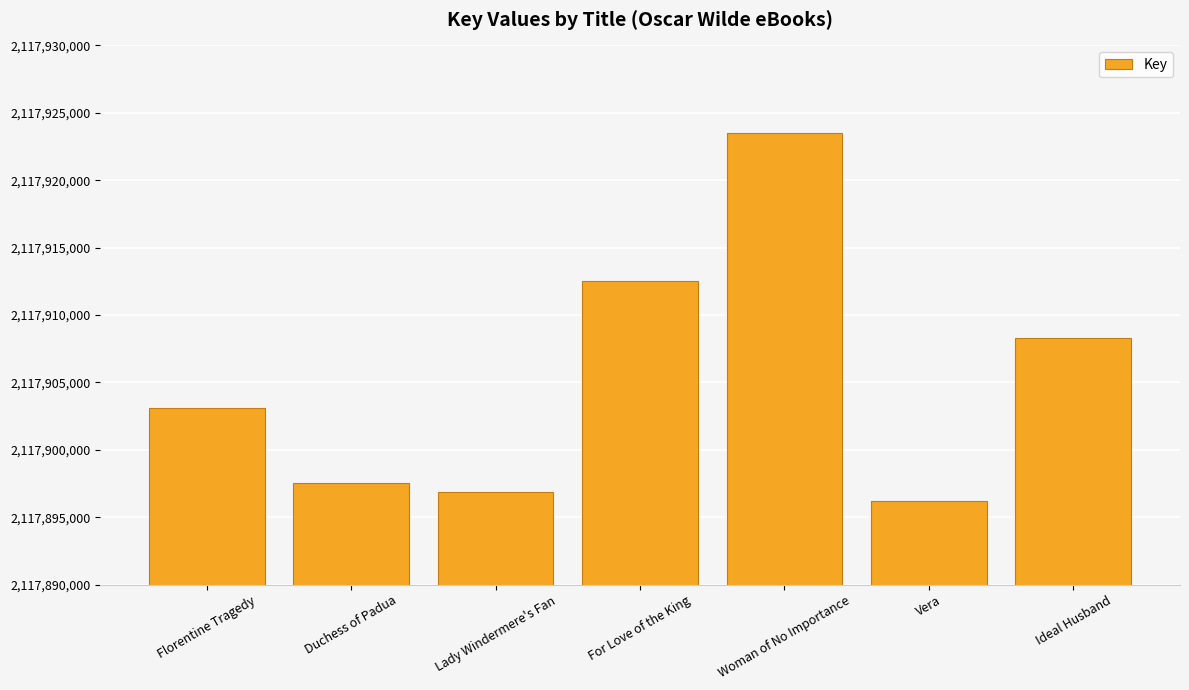

Rank the categories by value from lowest to highest.

Vera, Lady Windermere's Fan, Duchess of Padua, Florentine Tragedy, Ideal Husband, For Love of the King, Woman of No Importance